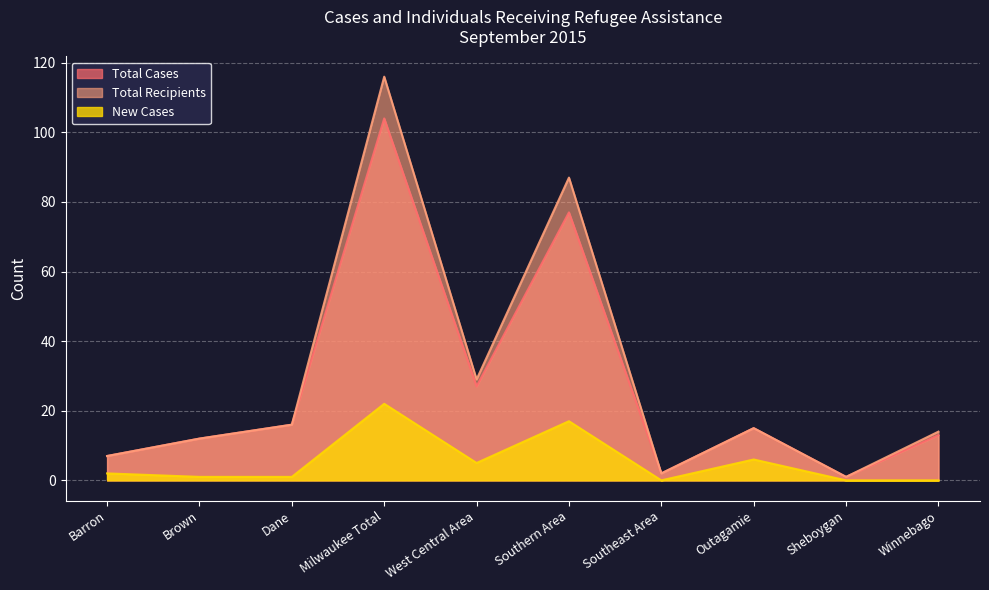

What is the lowest value of the Total Recipients series?

1